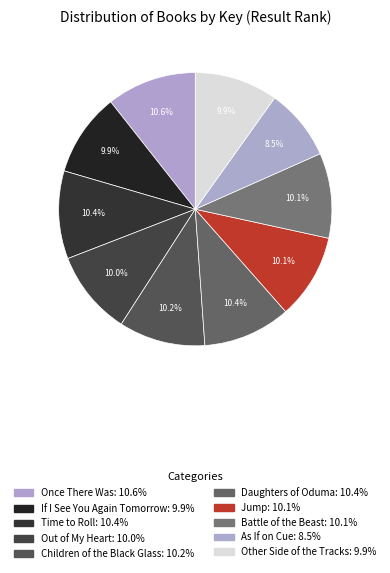

Which category has the smallest portion of the pie?

As If on Cue